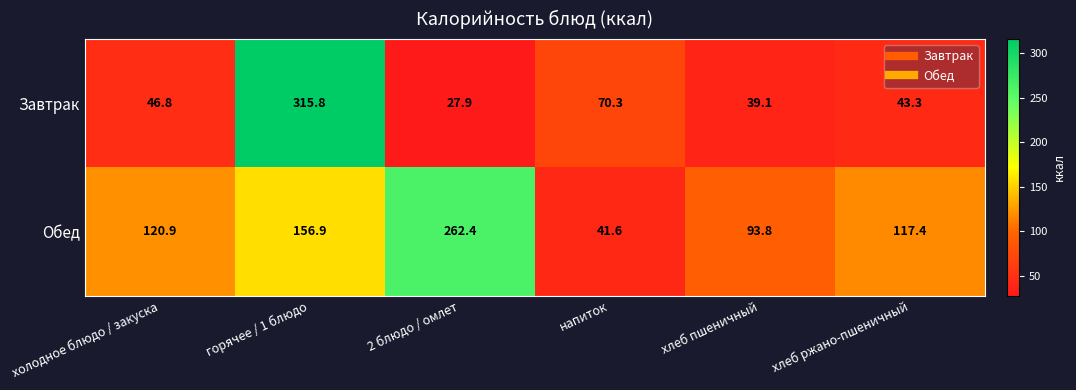

Reading right to left, transcribe all the data shown in this chart.

Завтрак: 43.3	39.1	70.3	27.9	315.8	46.8
Обед: 117.4	93.8	41.6	262.4	156.9	120.9